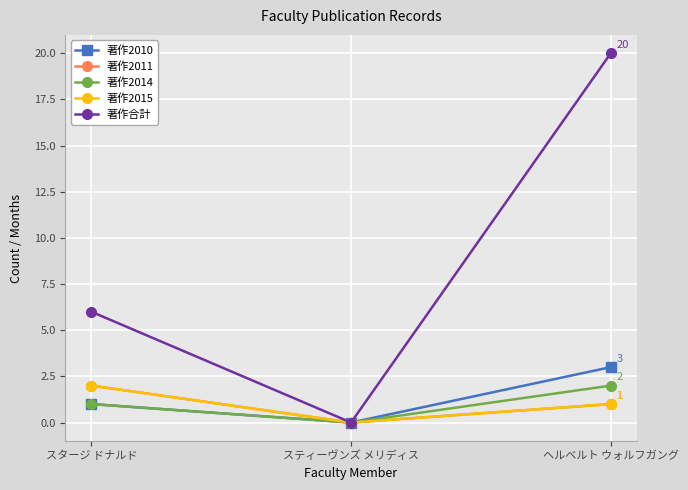

Which series has the largest total across all categories?

著作合計